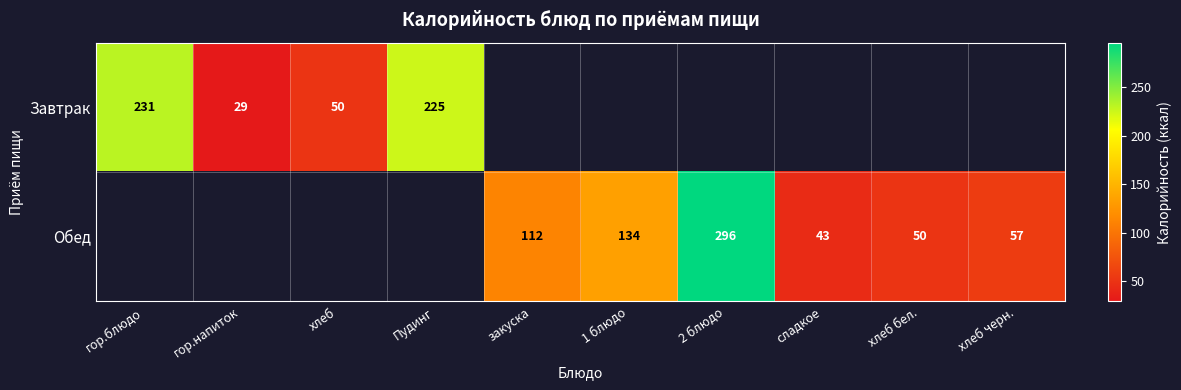

True or false: Завтрак has a value of 336 at гор.блюдо.

False